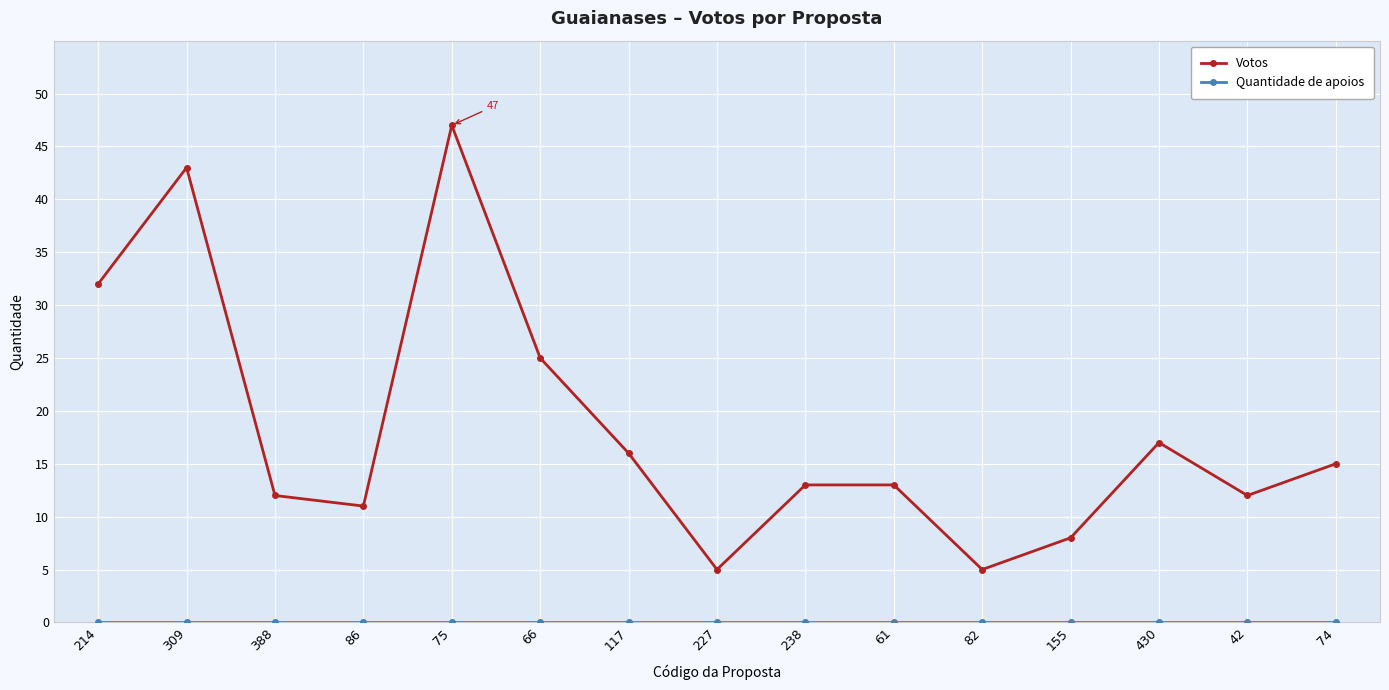

Between 388 and 66, which series saw the biggest shift?

Votos